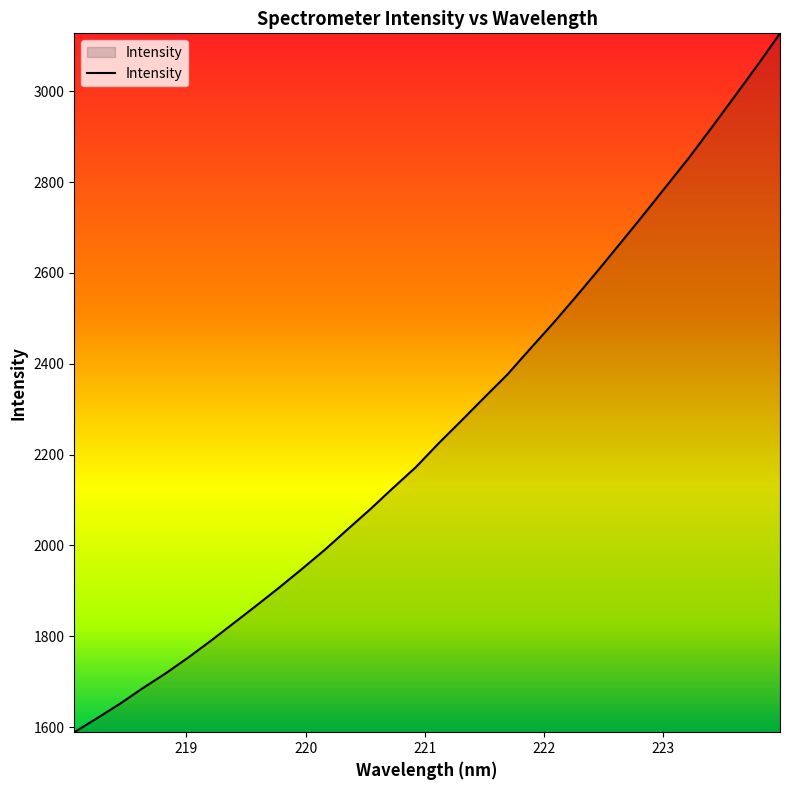

Does the chart have visible grid lines?

No